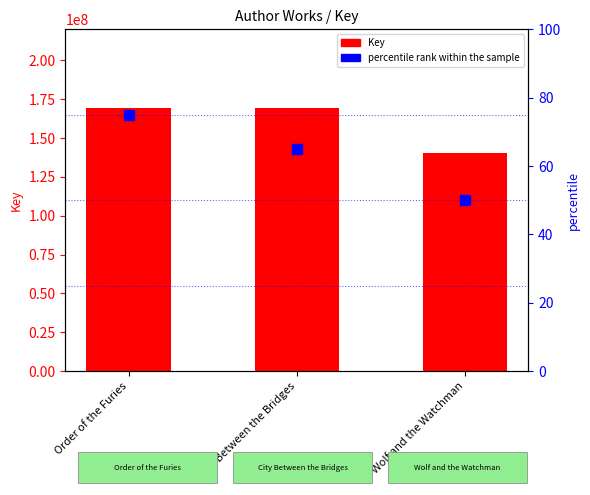

Between Wolf and the Watchman and City Between the Bridges, which is larger?

City Between the Bridges